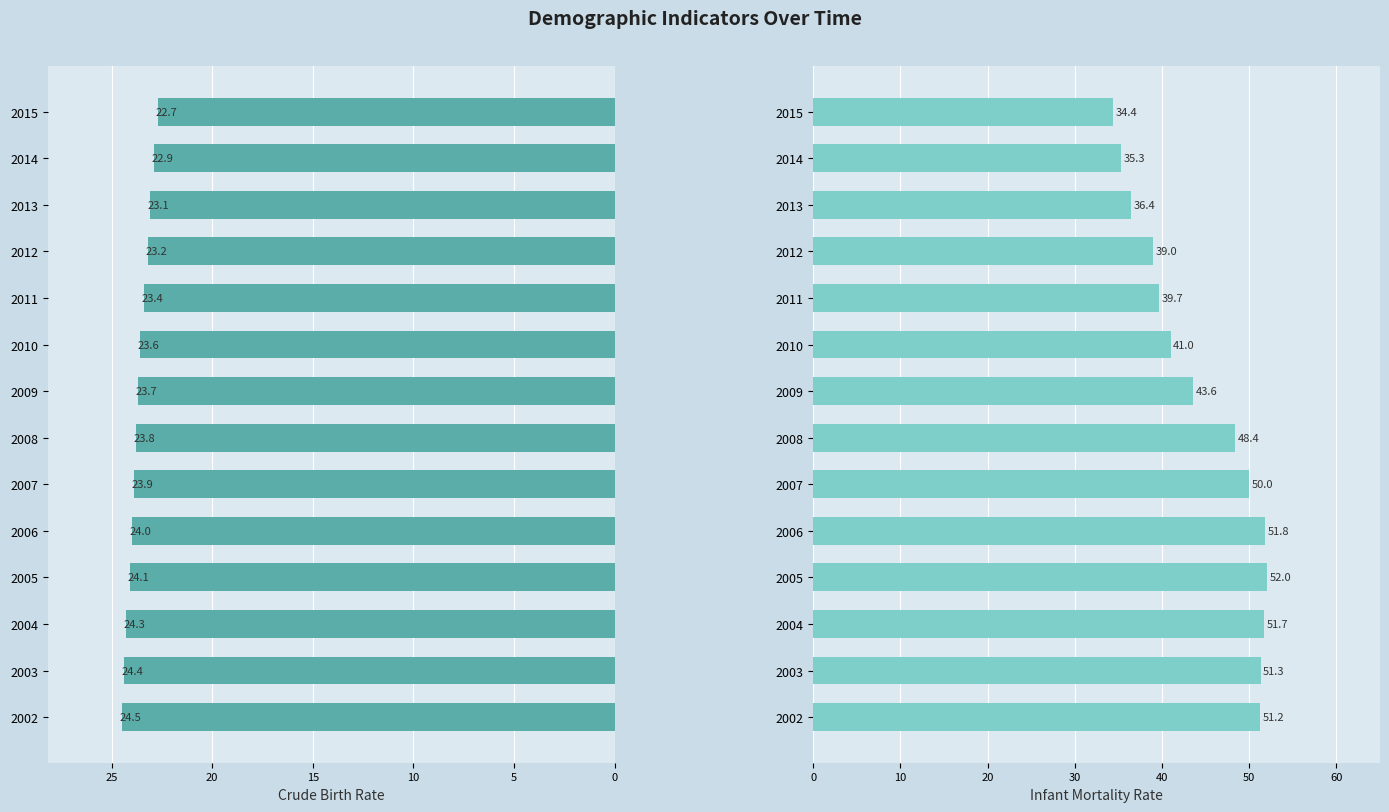

How many bars are there in each group?

2